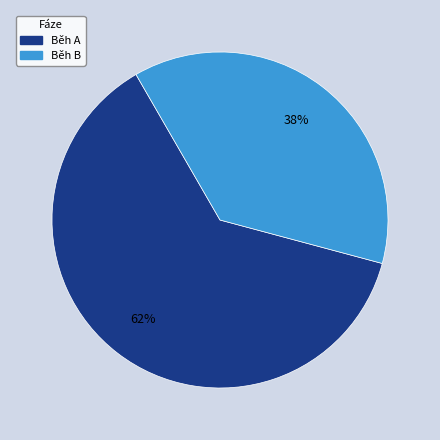

Does any single category account for the majority?

Yes